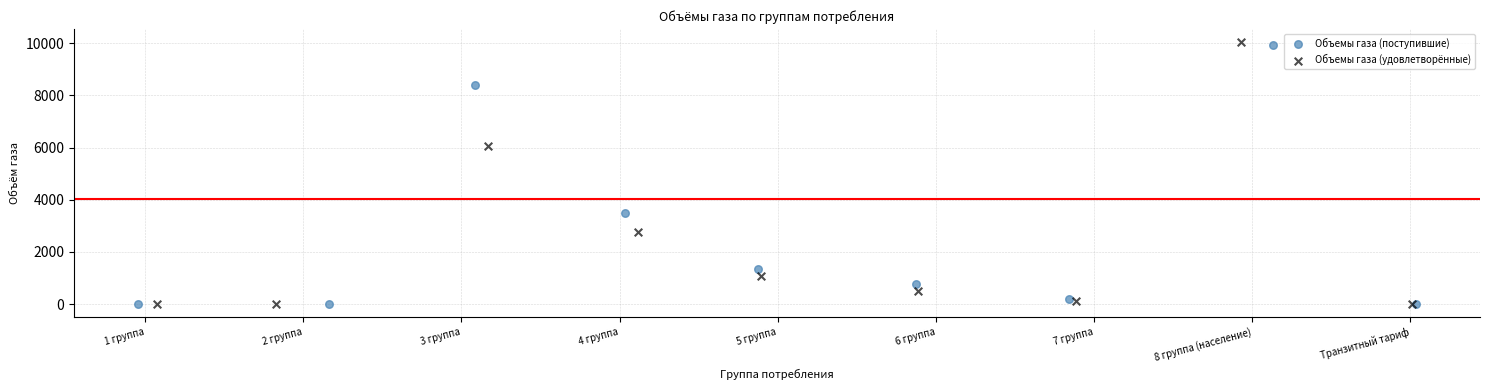

Which series has the largest Y range (max minus min)?

Объемы газа (удовлетворённые)